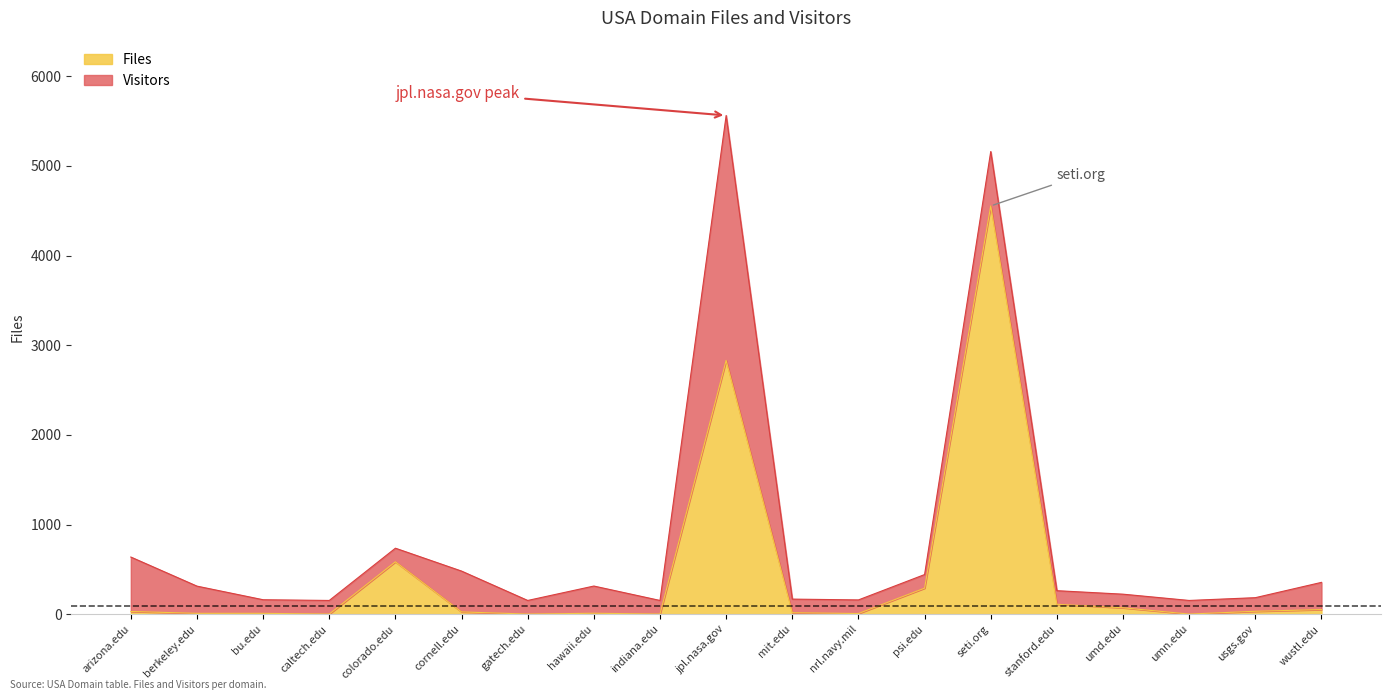

Which has a higher value, gatech.edu or umn.edu?

gatech.edu